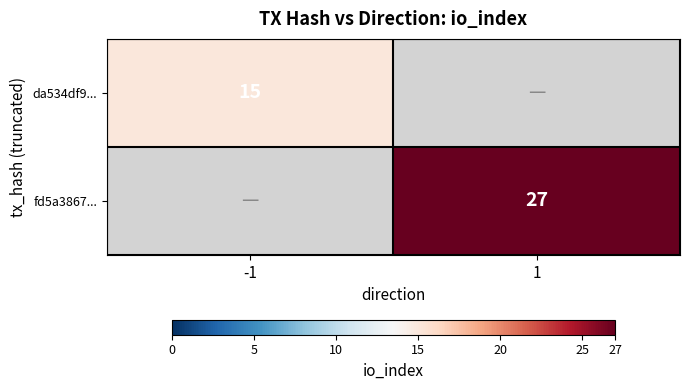

Which category has the lowest value across all series?

-1